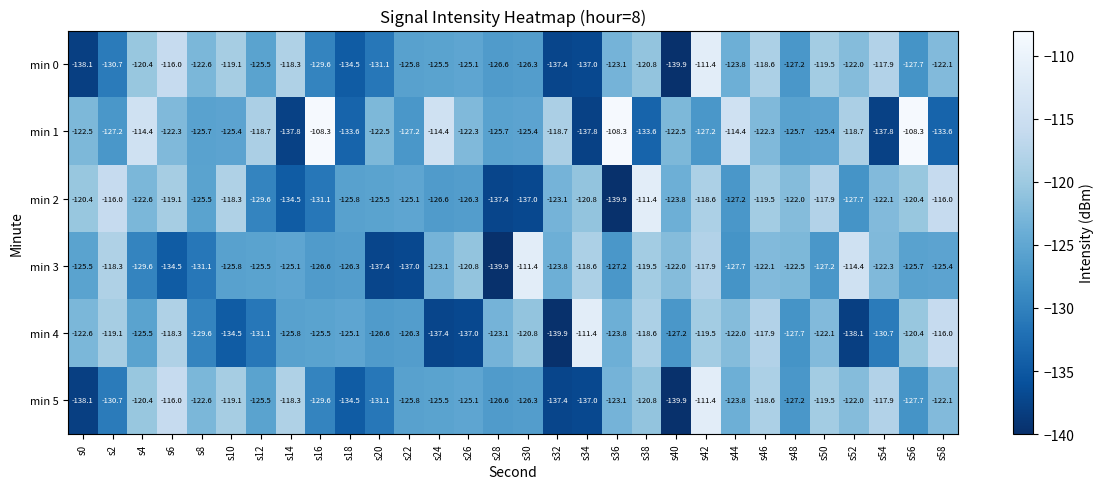

What is the sum of the min 5 values at s26 and s4?

-245.5